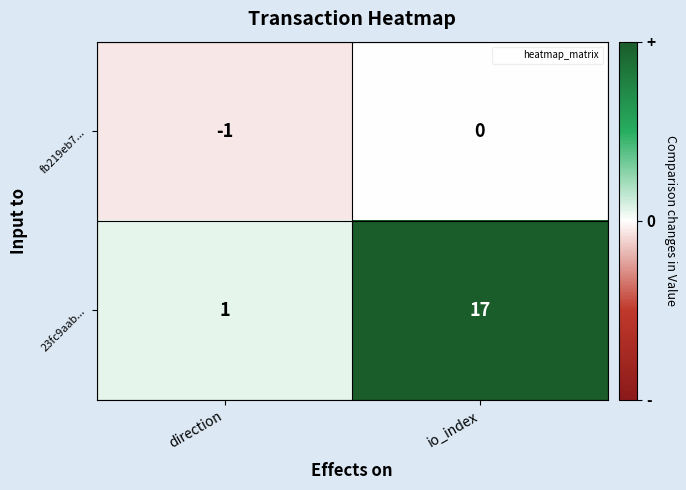

Count the number of categories in the chart.

2